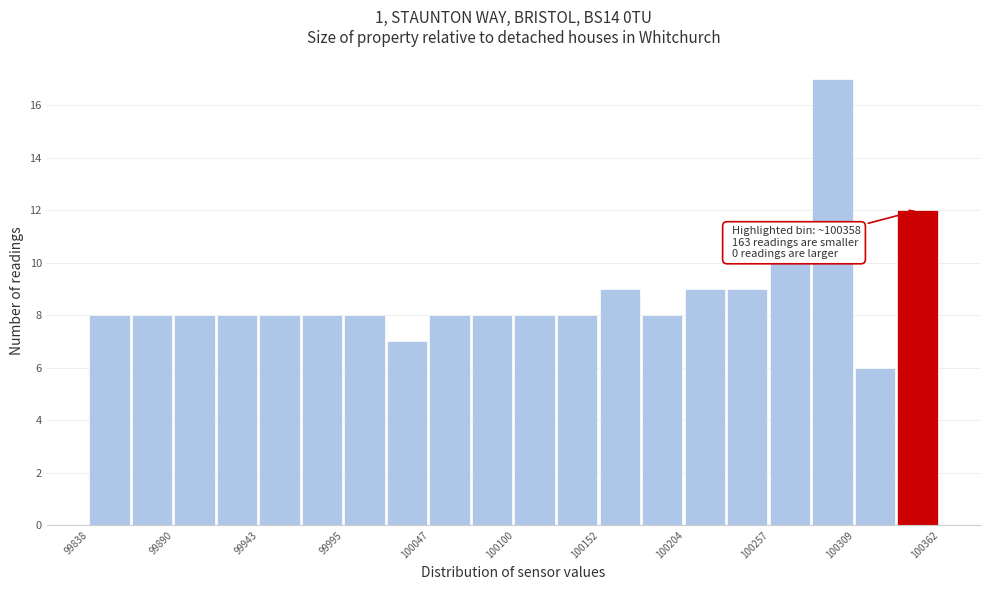

Read against the x-axis, roughly where is the centre of the tallest bar?

100300